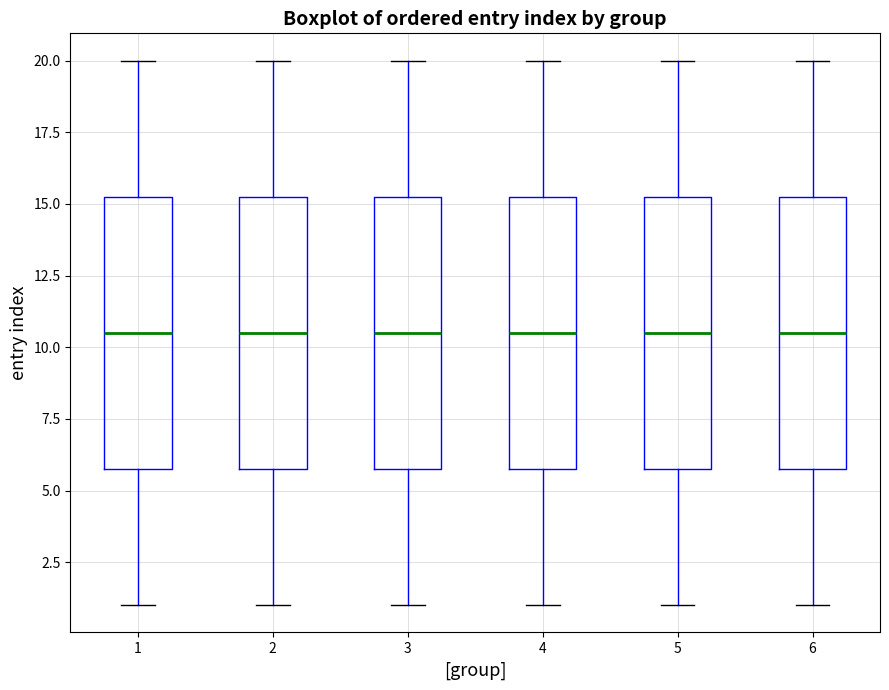

Where is the lower edge of the box at x = 3 on the y-axis? The values are not printed on the chart, so give them approximately, as read against the axis.

6.0